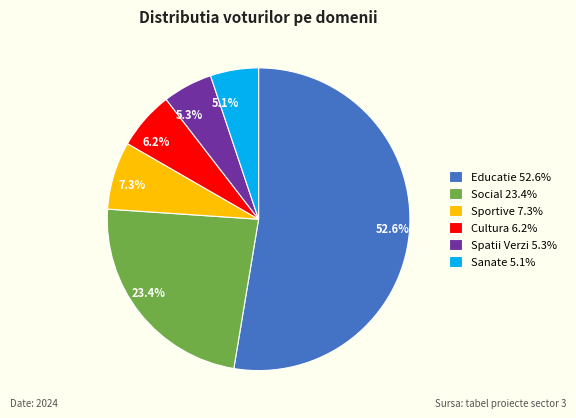

Is the sum of Educatie 52.6% and Sanate 5.1% greater than half?

Yes